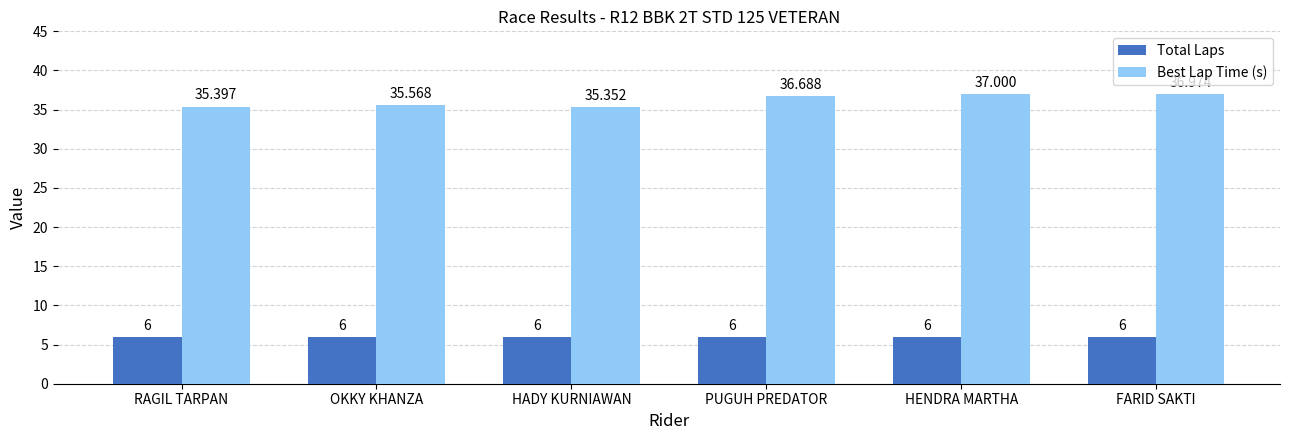

The Total Laps series shows 2.7 at HENDRA MARTHA. True or false?

False